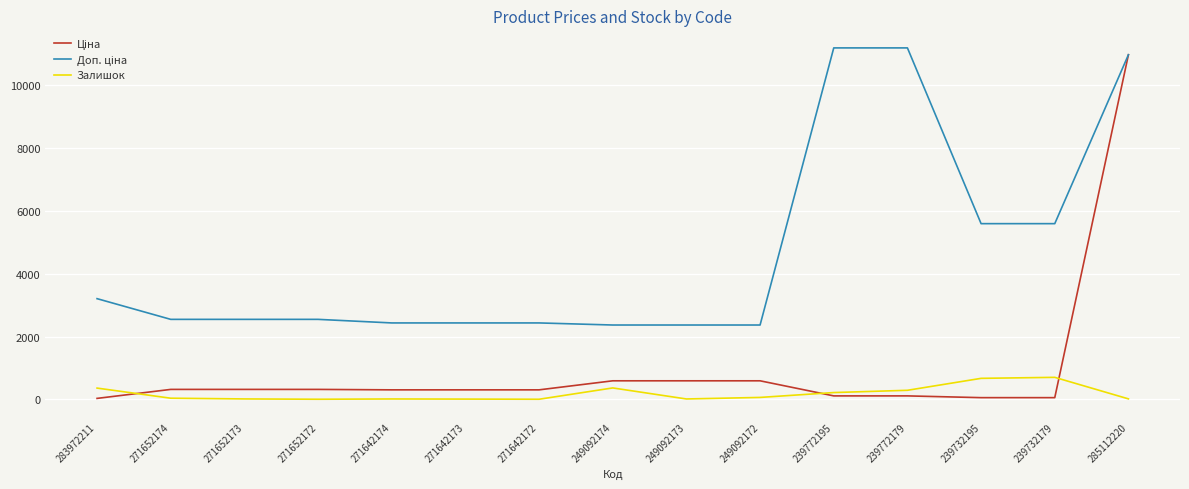

At which category is the sum across all series the highest?

285112220